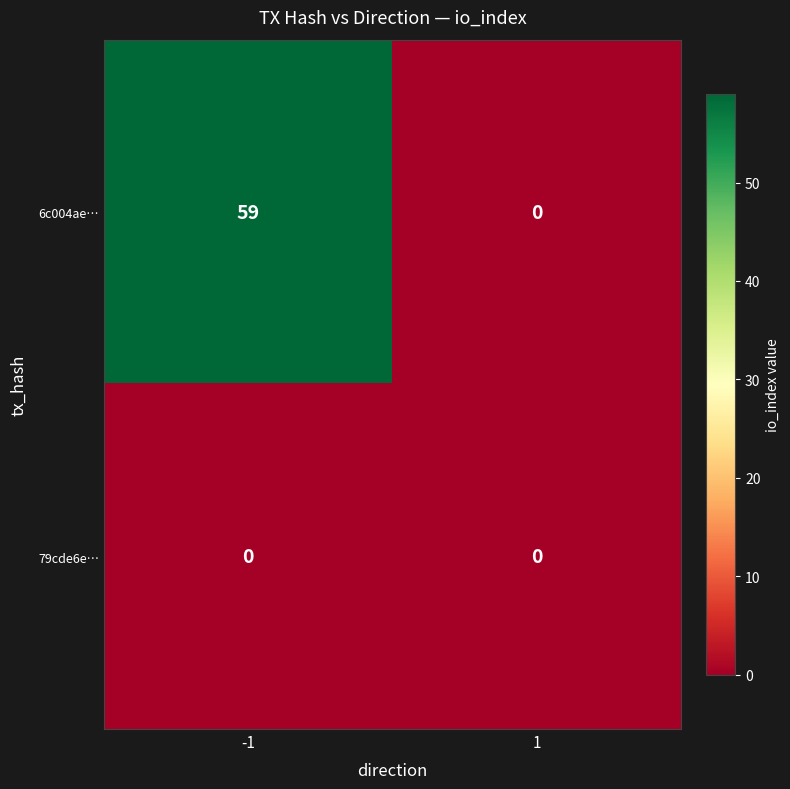

How many categories are shown in the chart?

2